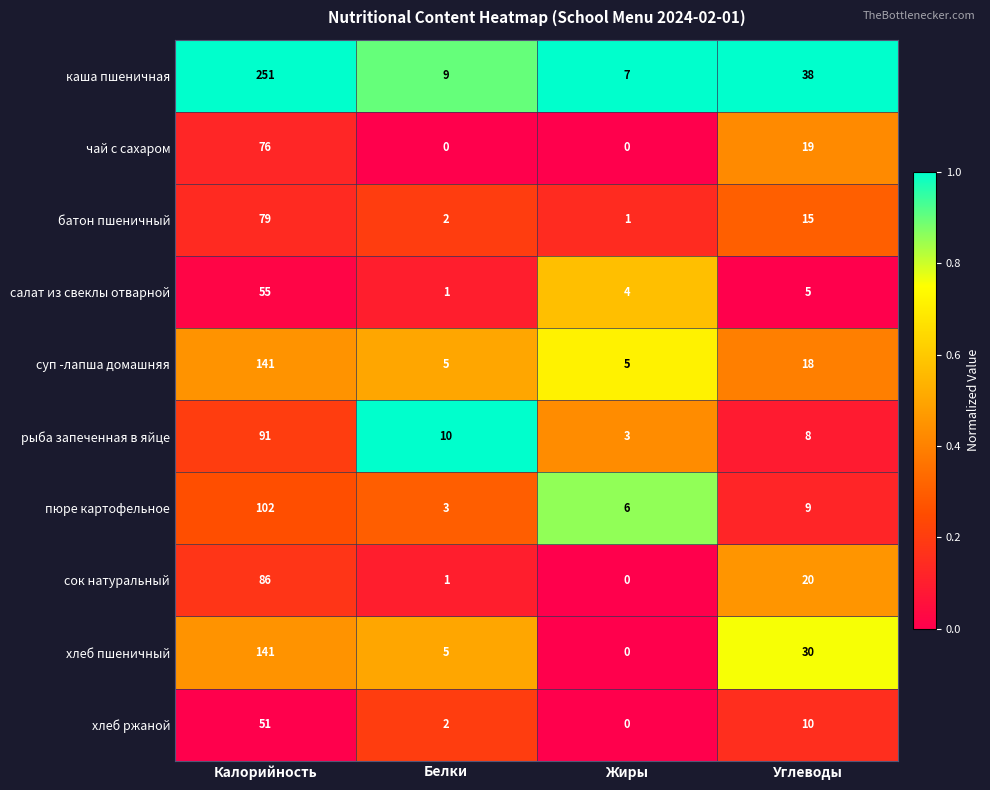

Is it true that чай с сахаром equals 33 at Калорийность?

False